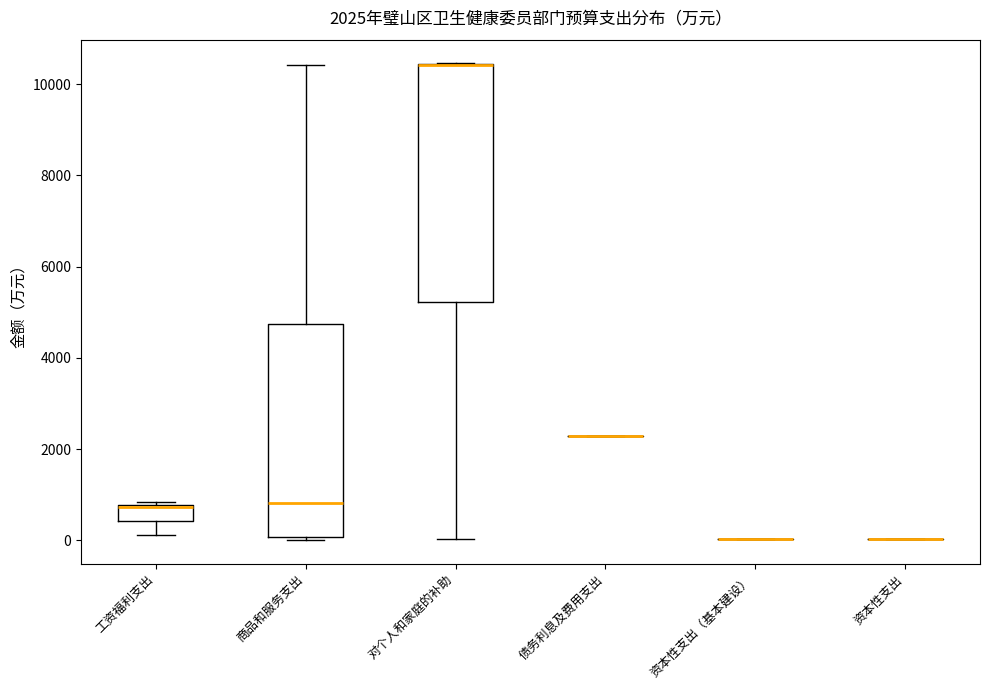

Which box is the tallest, from its lower edge to its upper edge?

对个人和家庭的补助